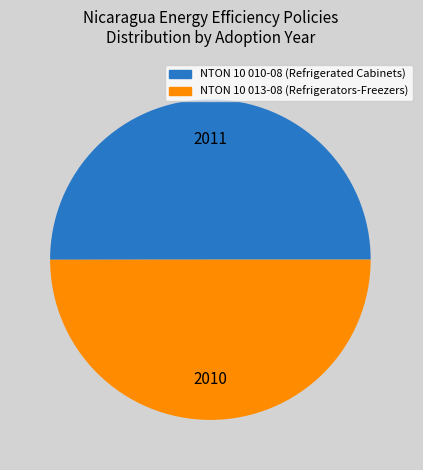

What is the ratio of the value at NTON 10 013-08 (Refrigerators-Freezers) to the value at NTON 10 010-08 (Refrigerated Cabinets)?

1.0